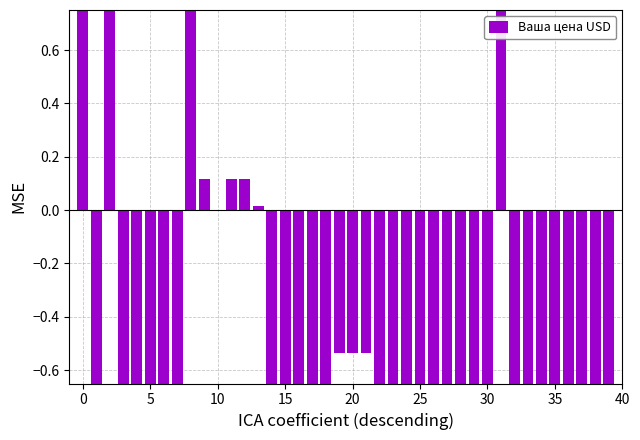

How many positive values are there?

8